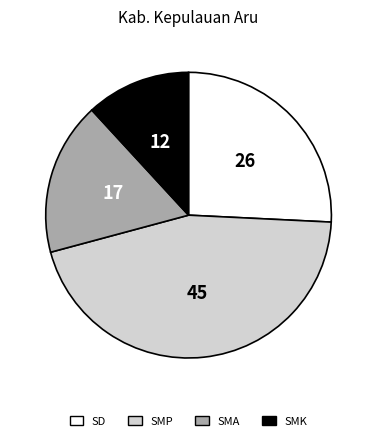

Rank the categories by value from highest to lowest.

SMP, SD, SMA, SMK